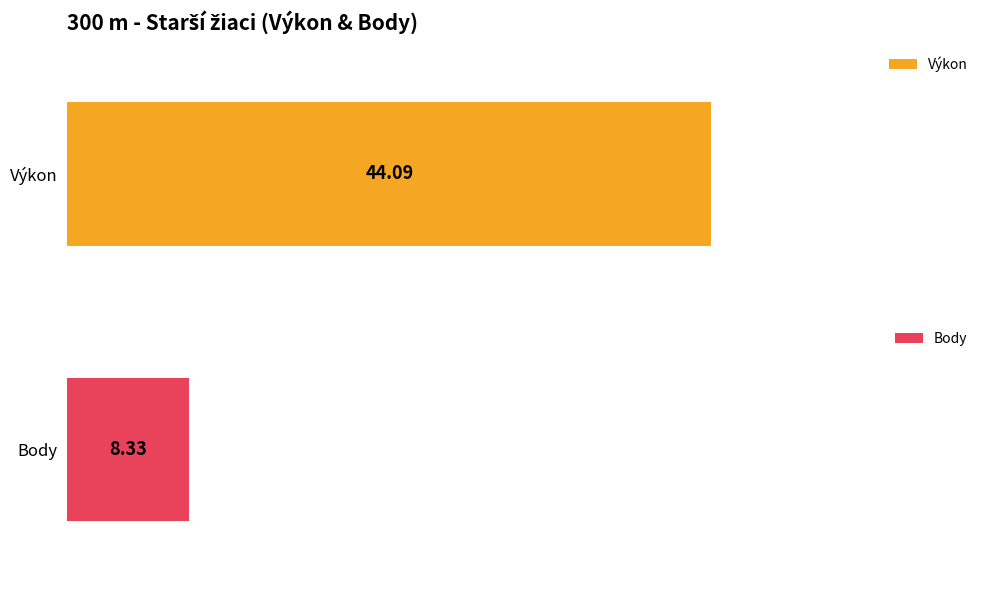

At Michalko Samuel, list the series in order from smallest to largest.

Body, Výkon